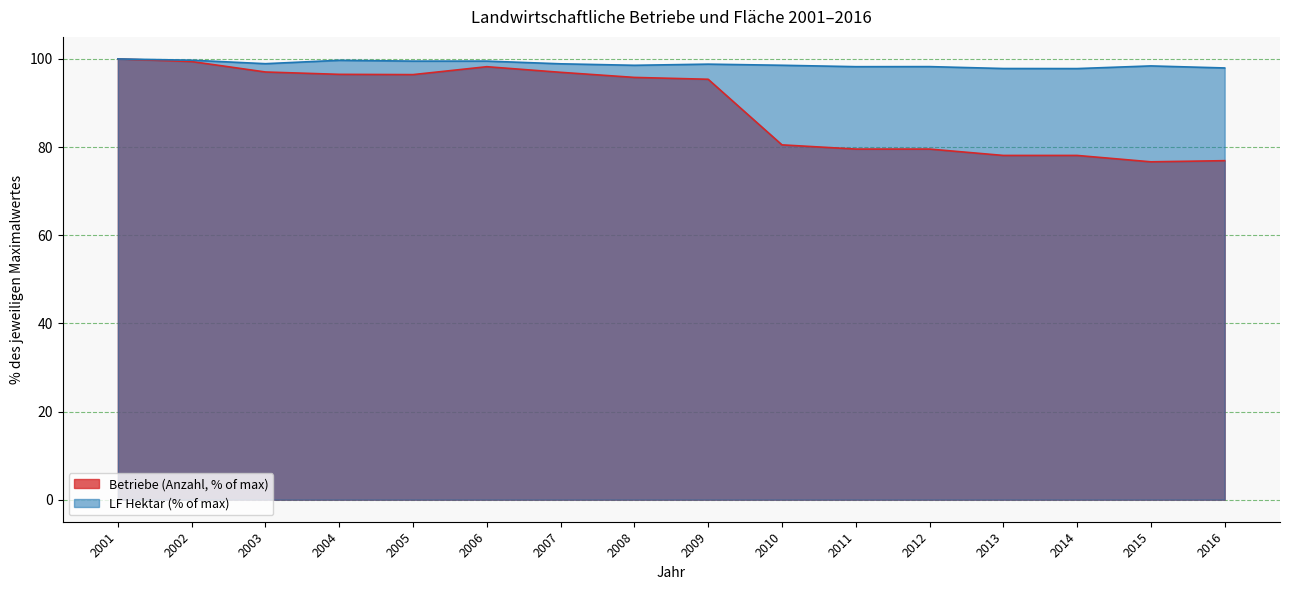

How many lines are shown in the chart?

2